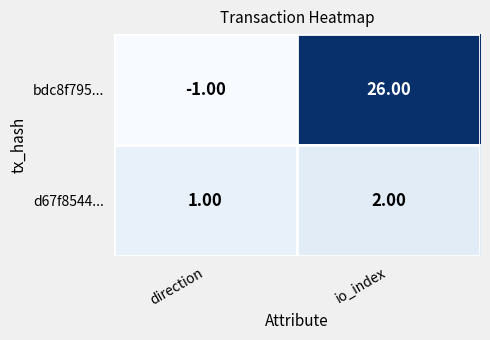

Is the value of d67f8544... at io_index greater than the value of bdc8f795... at io_index?

No